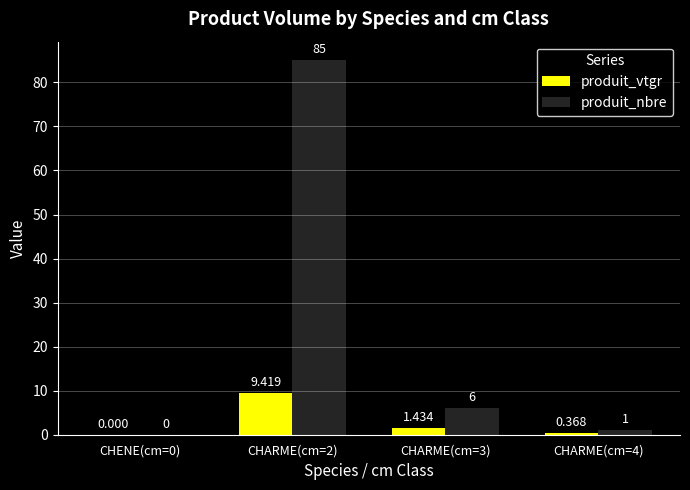

Is the value of produit_vtgr at CHARME(cm=4) greater than the value of produit_nbre at CHENE(cm=0)?

Yes